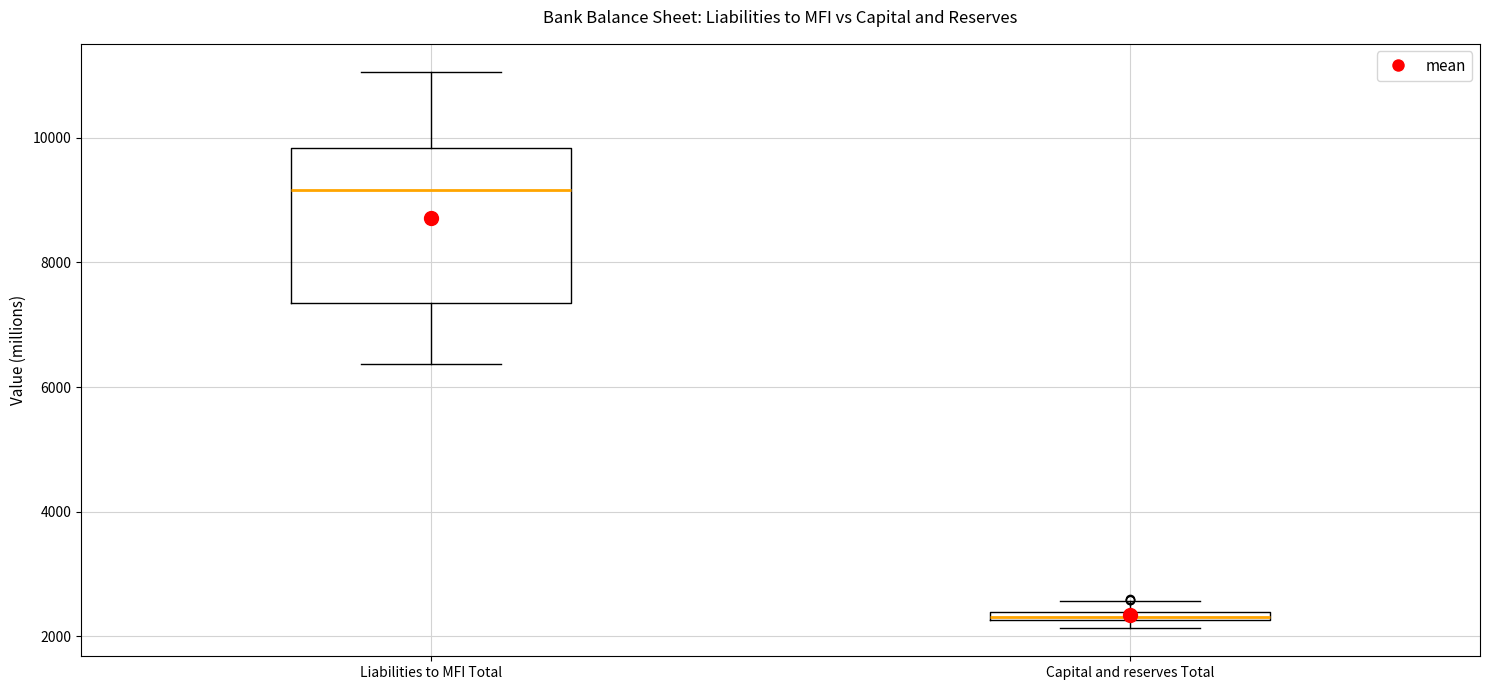

Comparing the boxes themselves (not the whiskers), which one is the tallest?

Liabilities to MFI Total